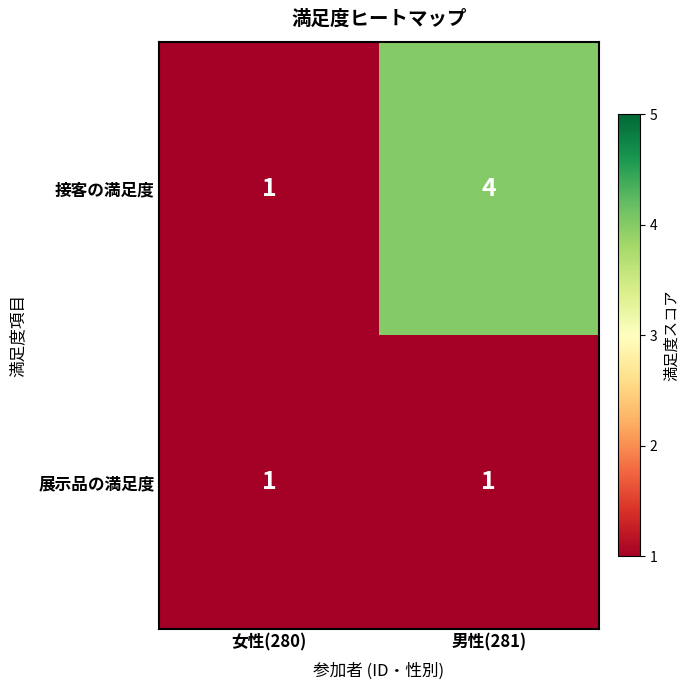

The value of 展示品の満足度 at 男性(281) is 0. True or false?

False